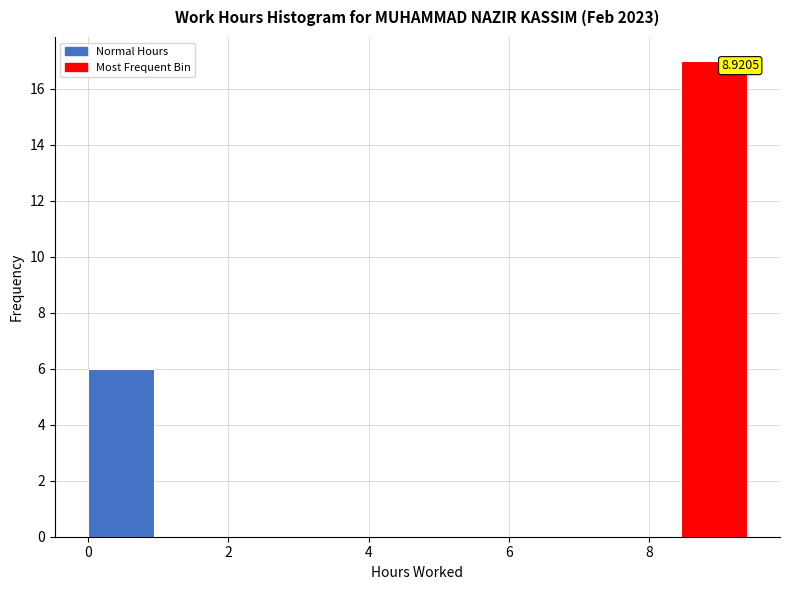

Which range on the x-axis has the tallest bar?

8.4 to 9.4